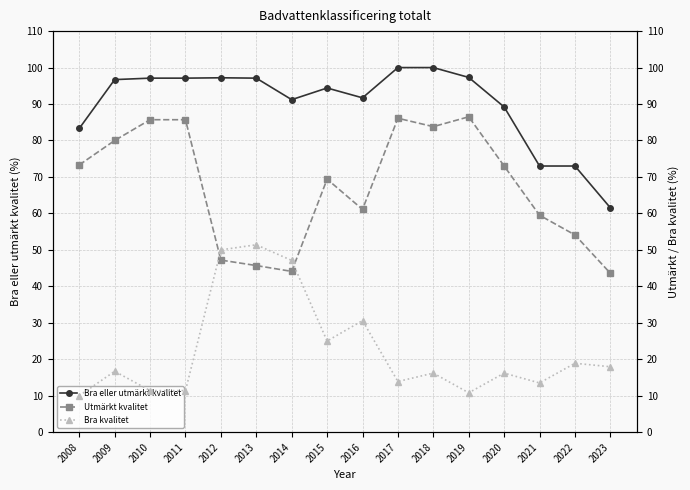

True or false: Utmärkt kvalitet and Bra eller utmärkt kvalitet cross at least once.

False